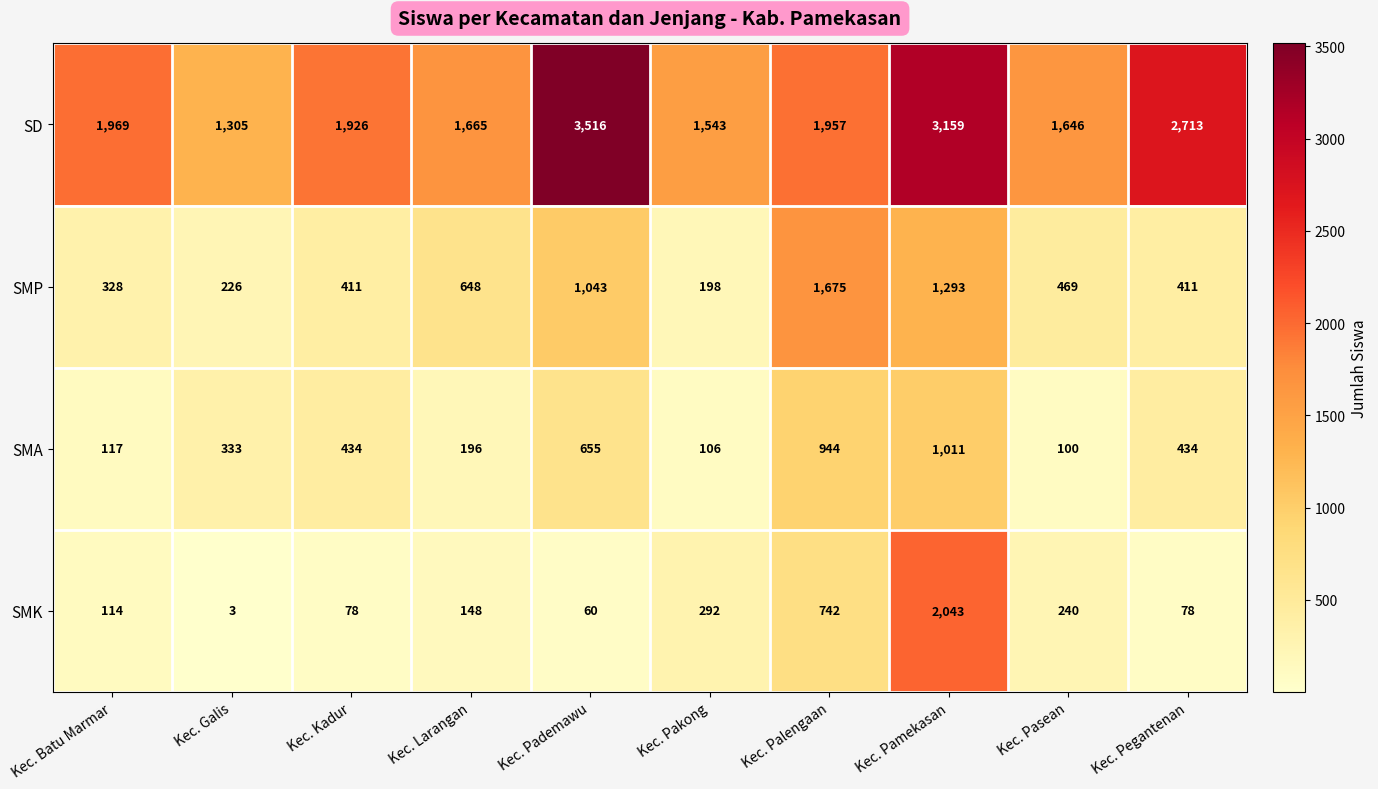

What is the minimum value shown in the chart?

3